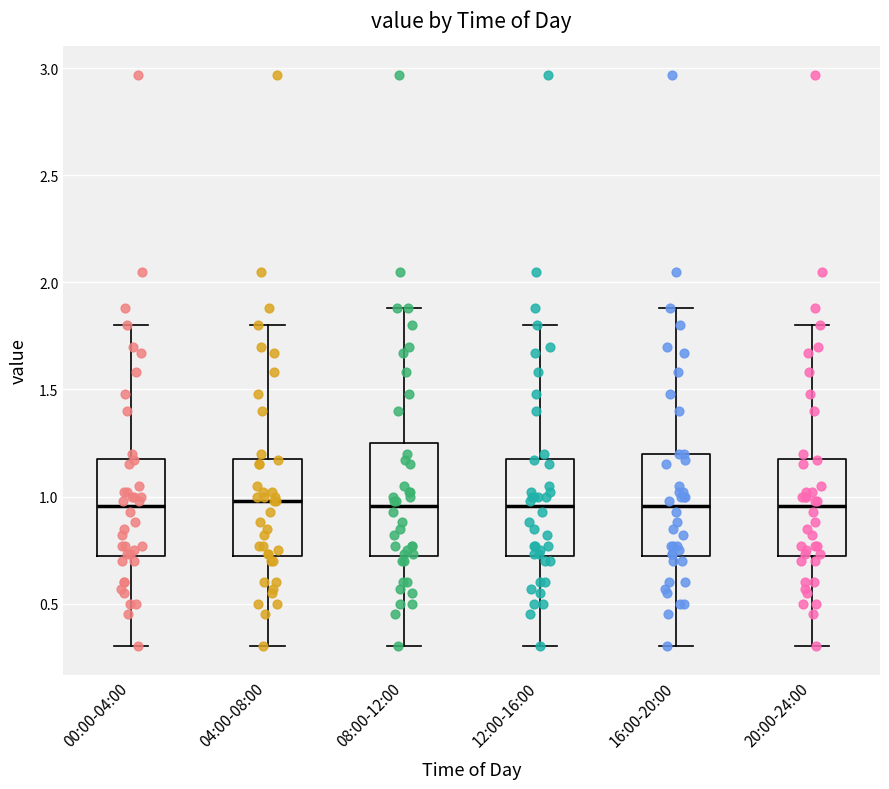

Where is the lower edge of the box for 16:00-20:00 on the y-axis? The values are not printed on the chart, so give them approximately, as read against the axis.

0.70